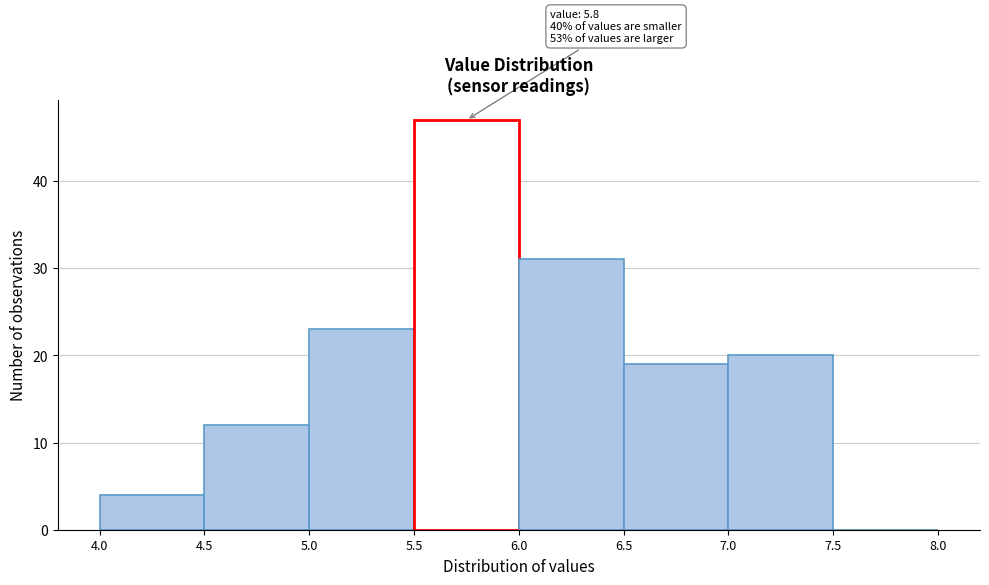

Over which range of the x-axis is the bar tallest?

5.5 to 6.0